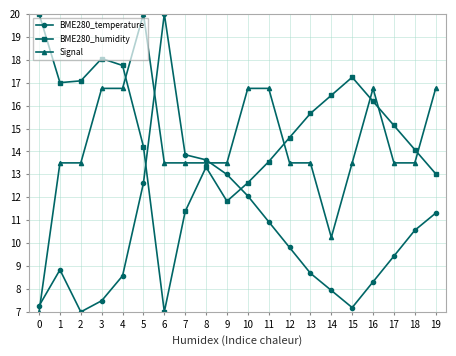

The BME280_humidity series shows 4.1 at 2. True or false?

False